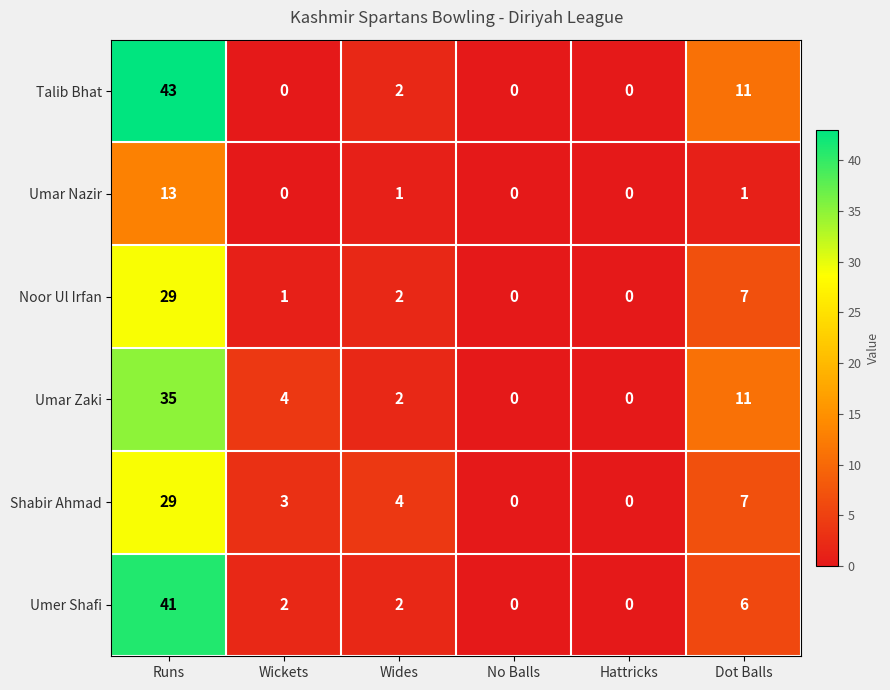

Which series has the largest total across all categories?

Talib Bhat